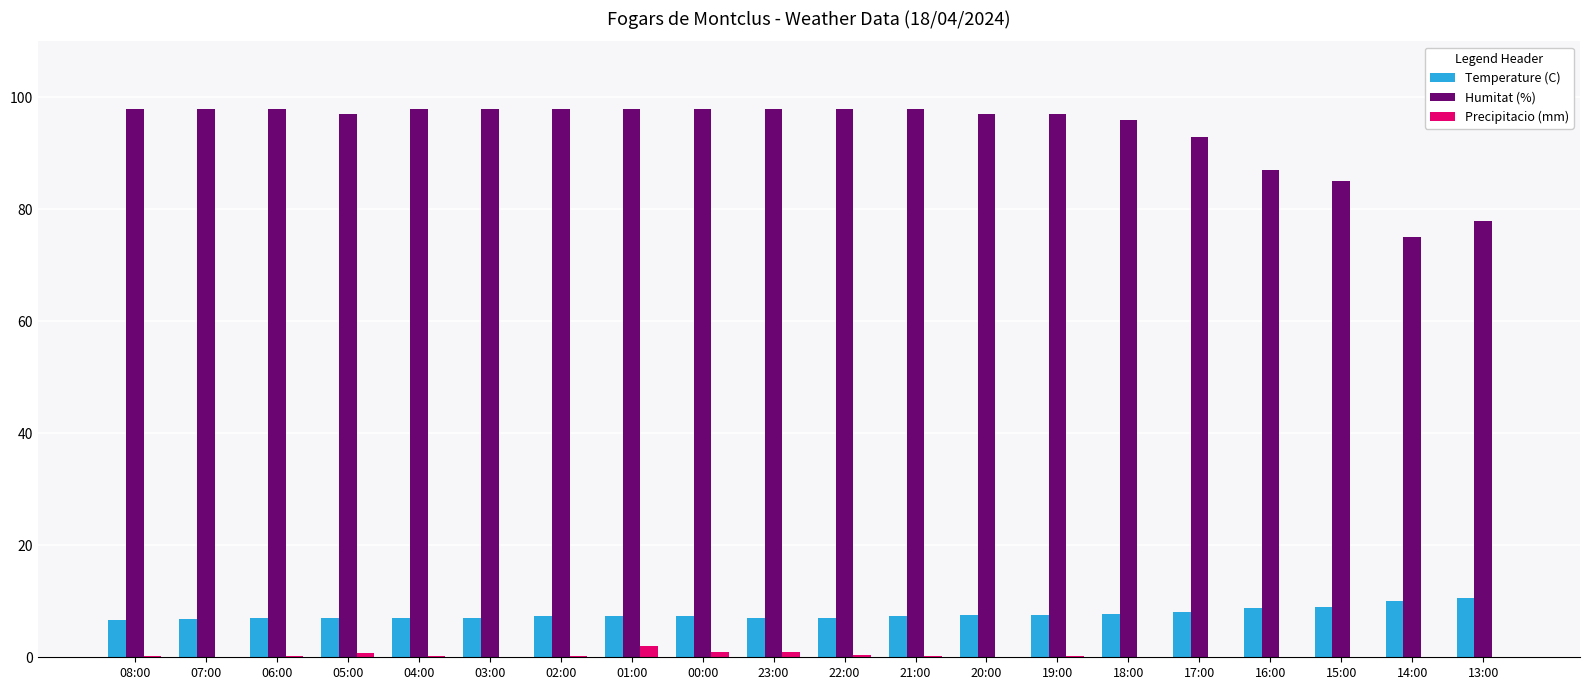

Is it true that Temperature (C) equals 8.9 at 15:00?

True